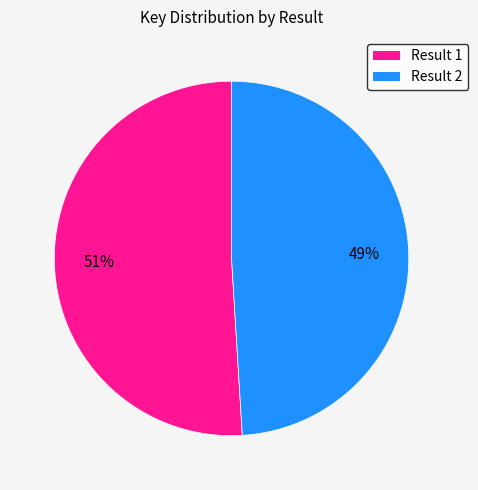

To the nearest percent, what is the difference between the largest and smallest slice percentages?

2%